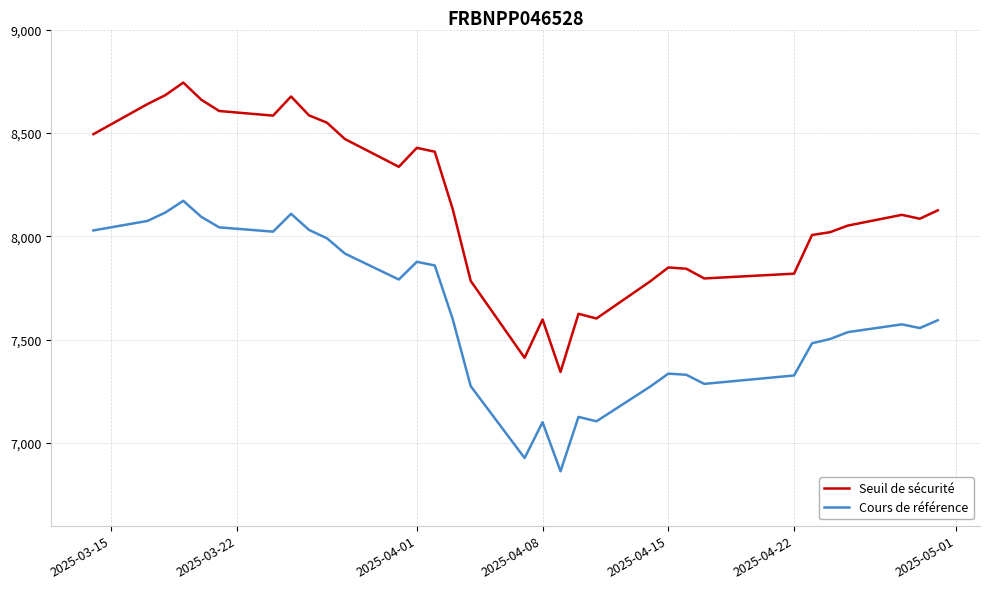

What are all the series names shown in the legend?

Seuil de sécurité, Cours de référence